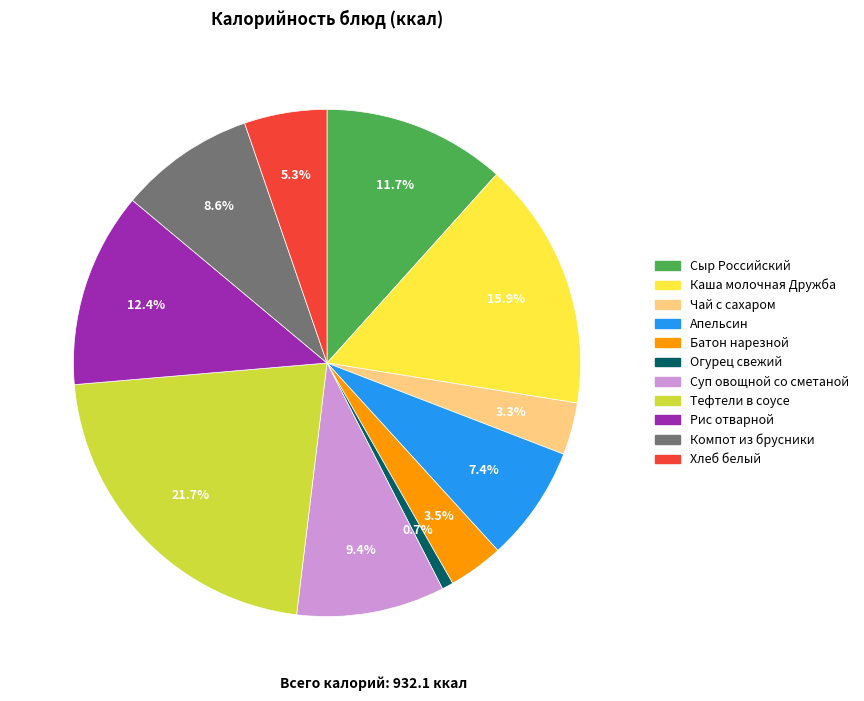

True or false: Суп овощной со сметаной accounts for 1% of the total.

False